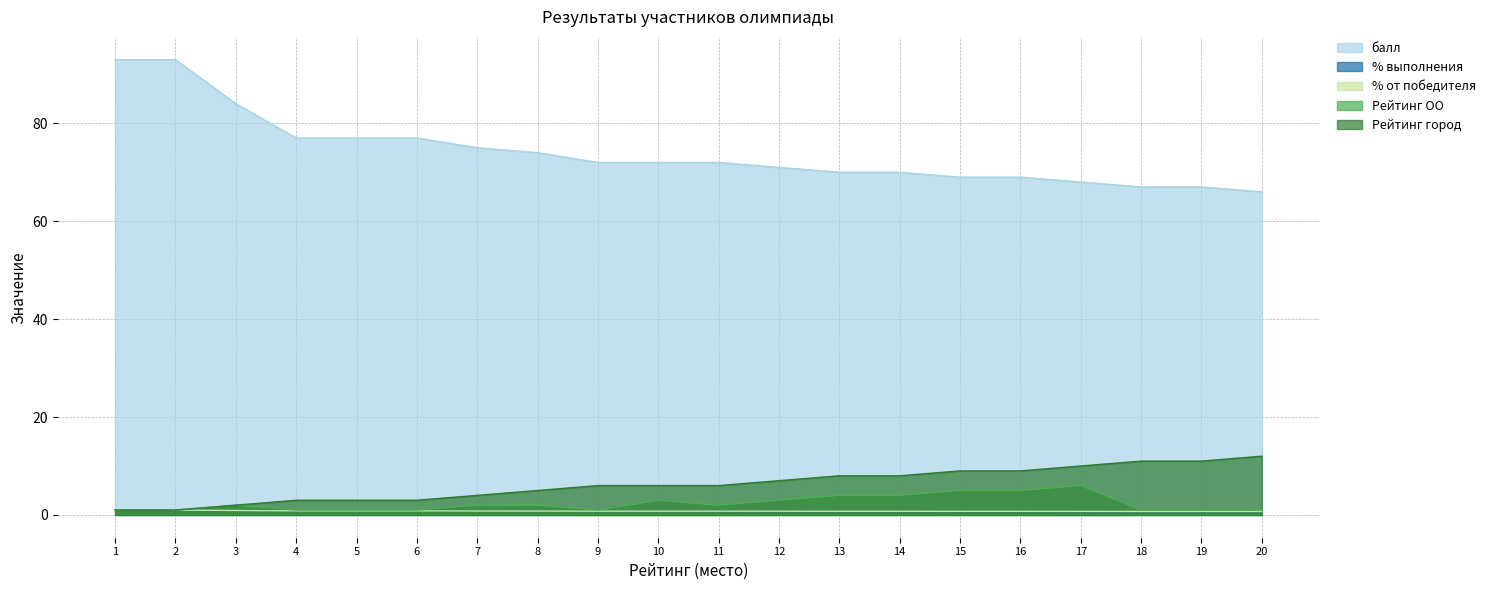

What is the maximum value for Рейтинг город?

12.0